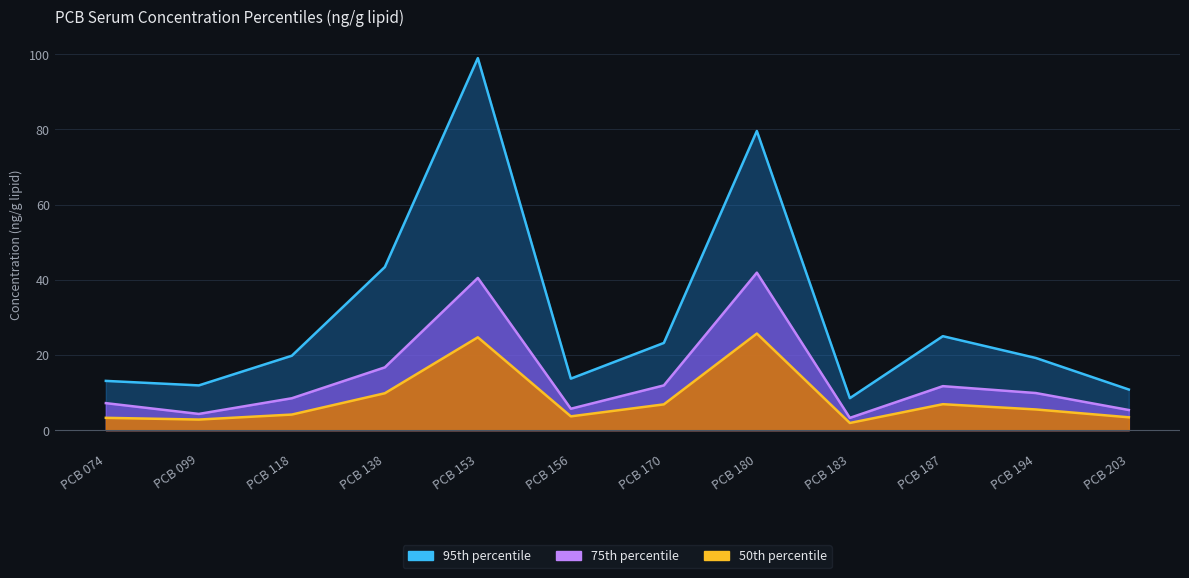

Read the 75th percentile value at PCB 138.

16.7